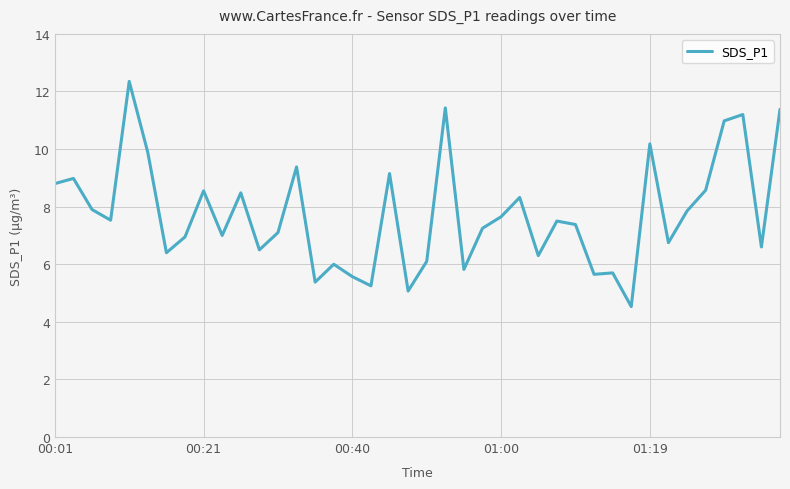

Count the number of categories in the chart.

40